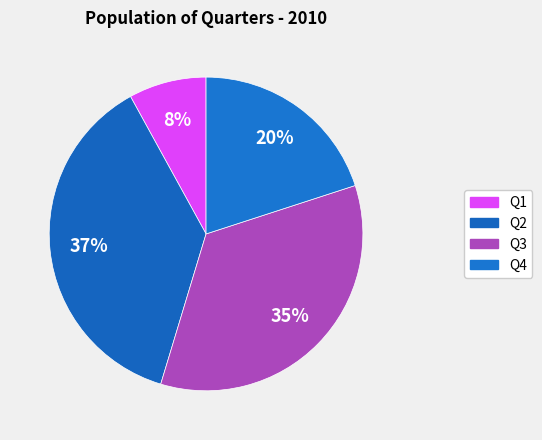

Is there a majority slice in this chart?

No